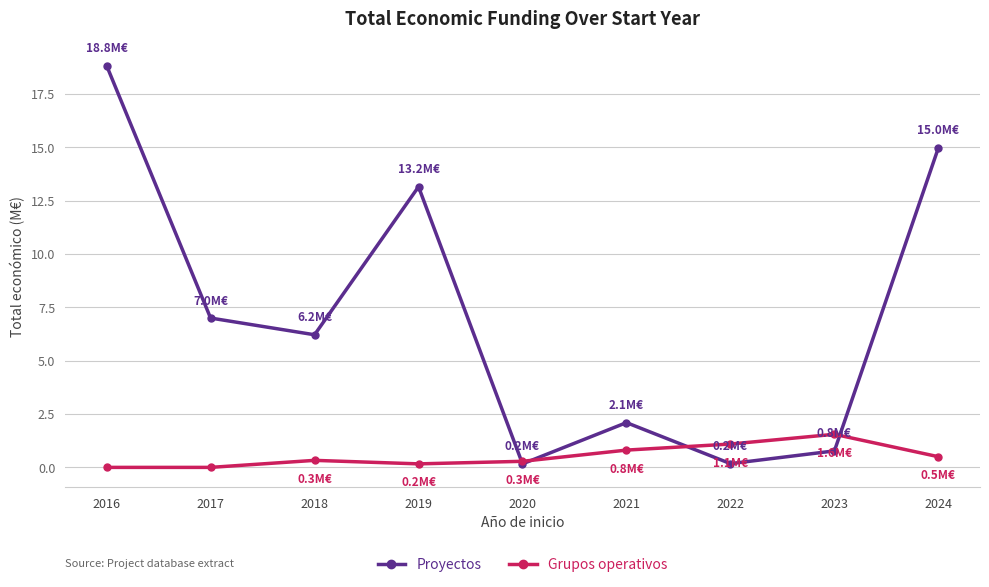

What is the average value of the Grupos operativos series?

0.5